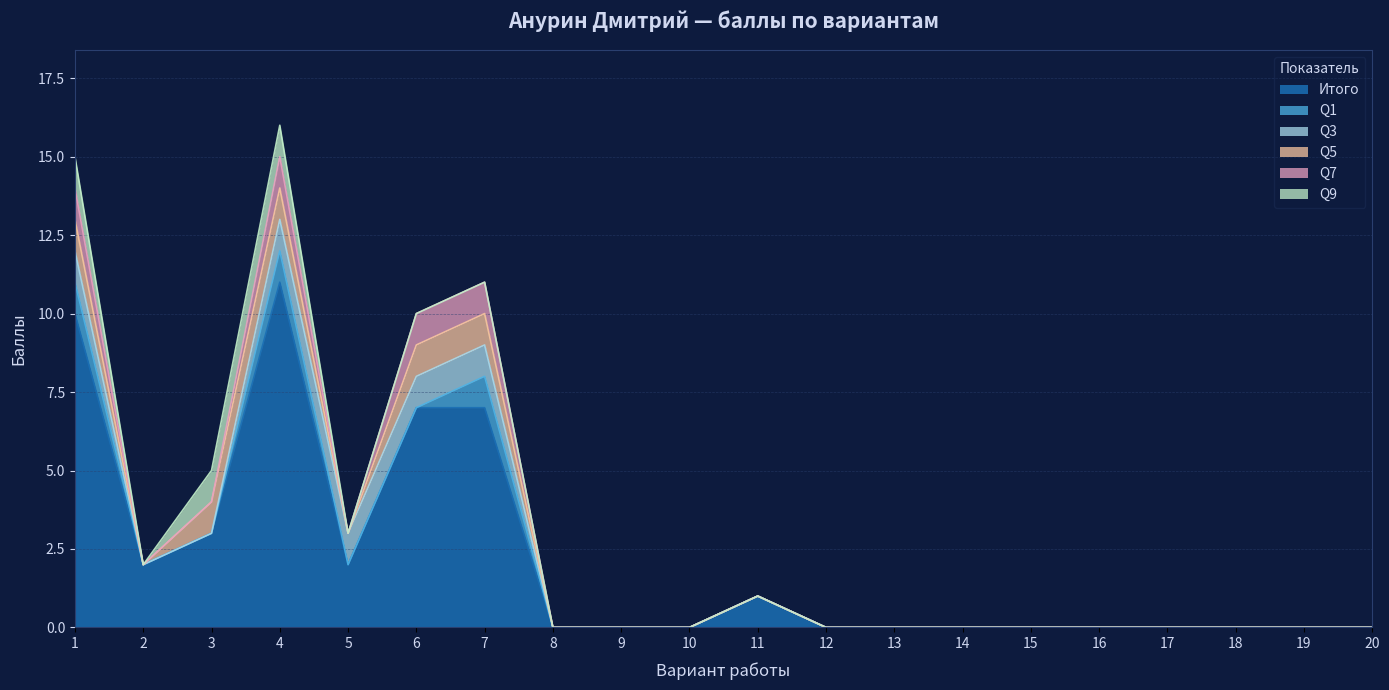

Does the chart display data point markers on the line(s)?

No